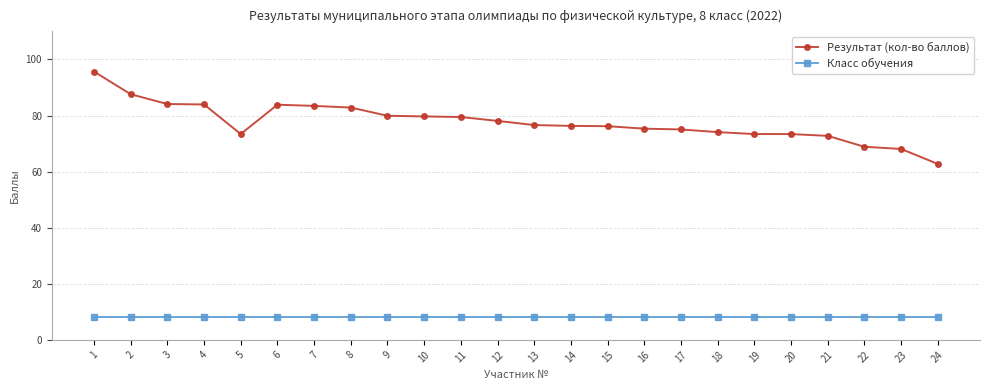

Which series has the largest range (max minus min)?

Результат (кол-во баллов)